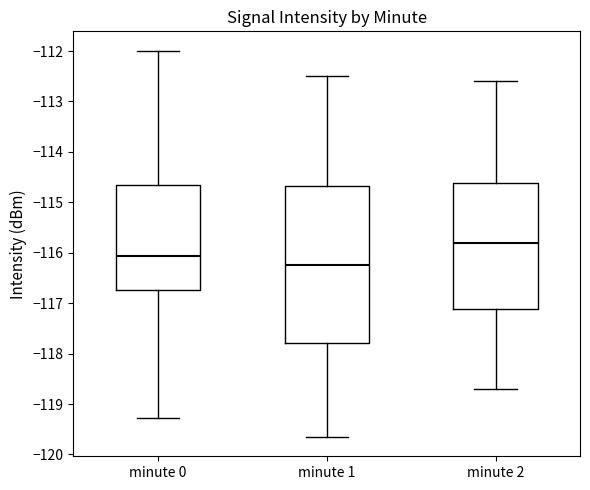

Which box's median line is the highest?

minute 2